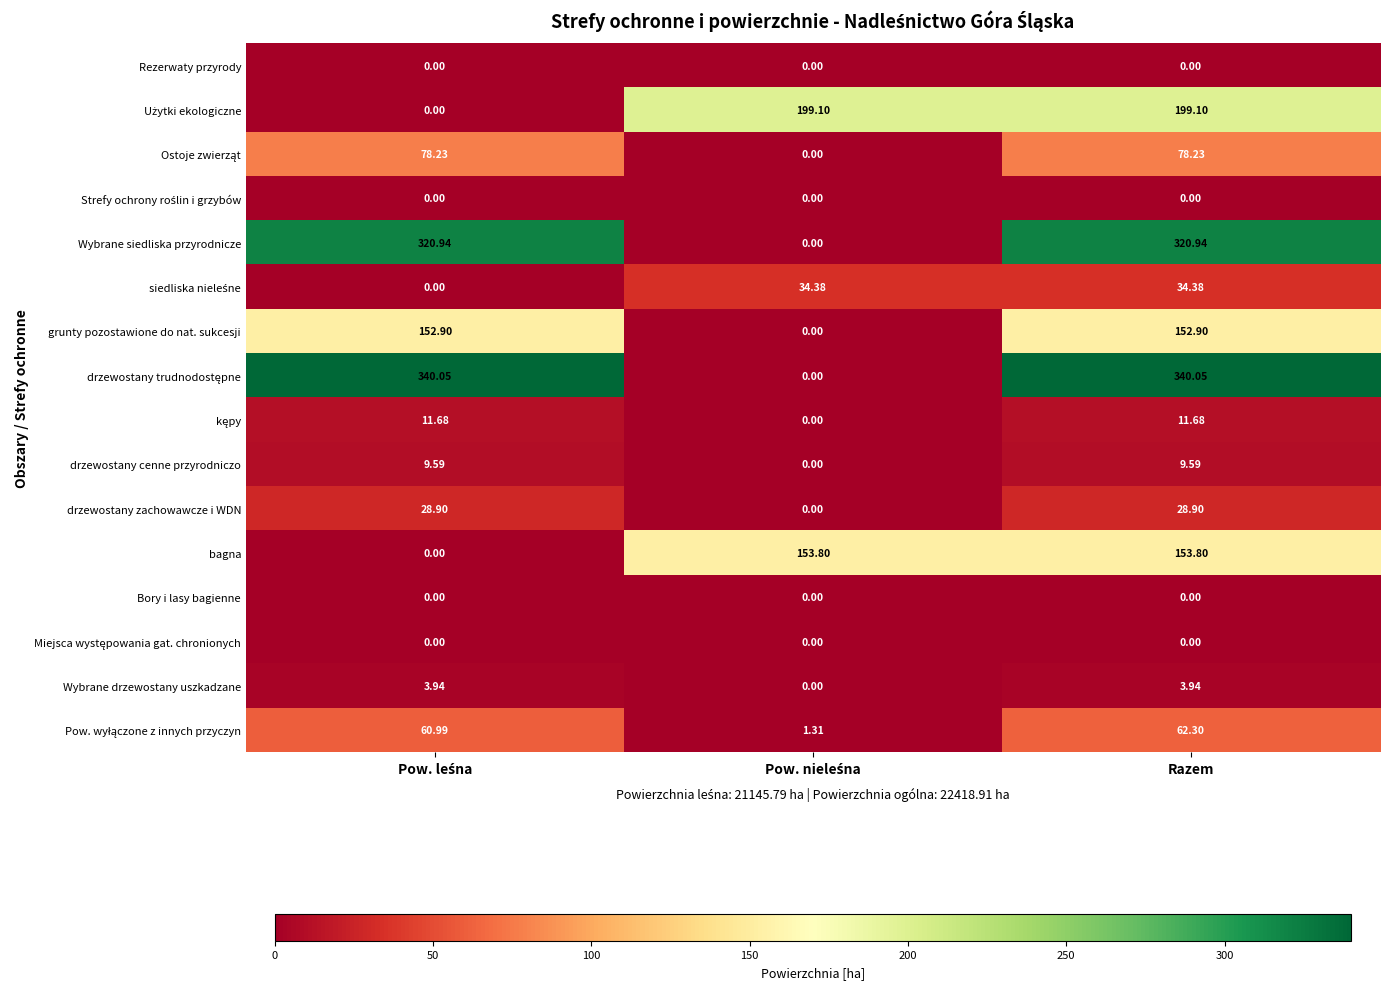

At which category is the sum across all series the highest?

Razem